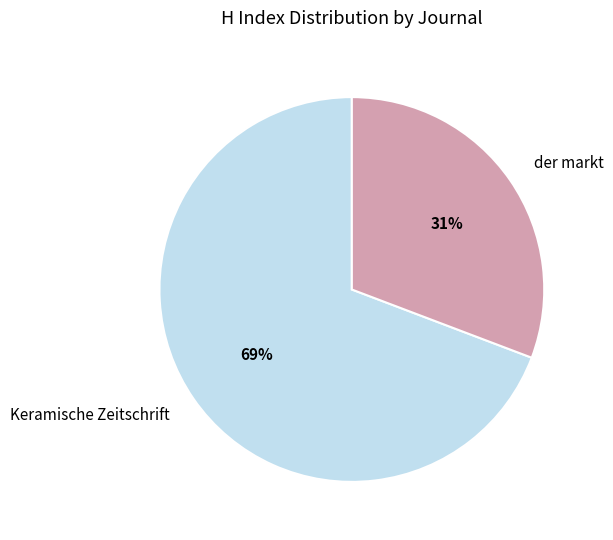

True or false: der markt accounts for 31% of the total.

True